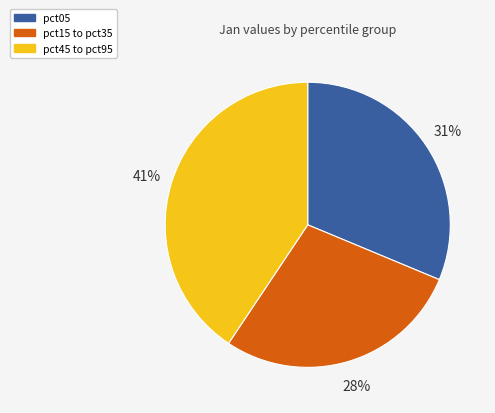

Do pct45 to pct95 and pct15 to pct35 together represent more than half of the pie?

Yes